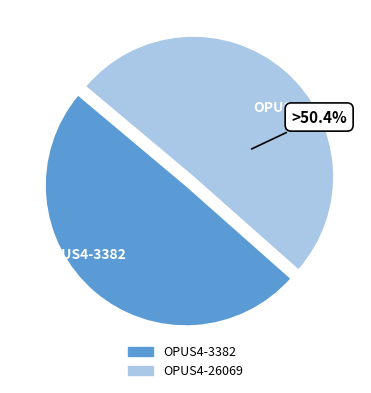

How many slices are in this pie chart?

2